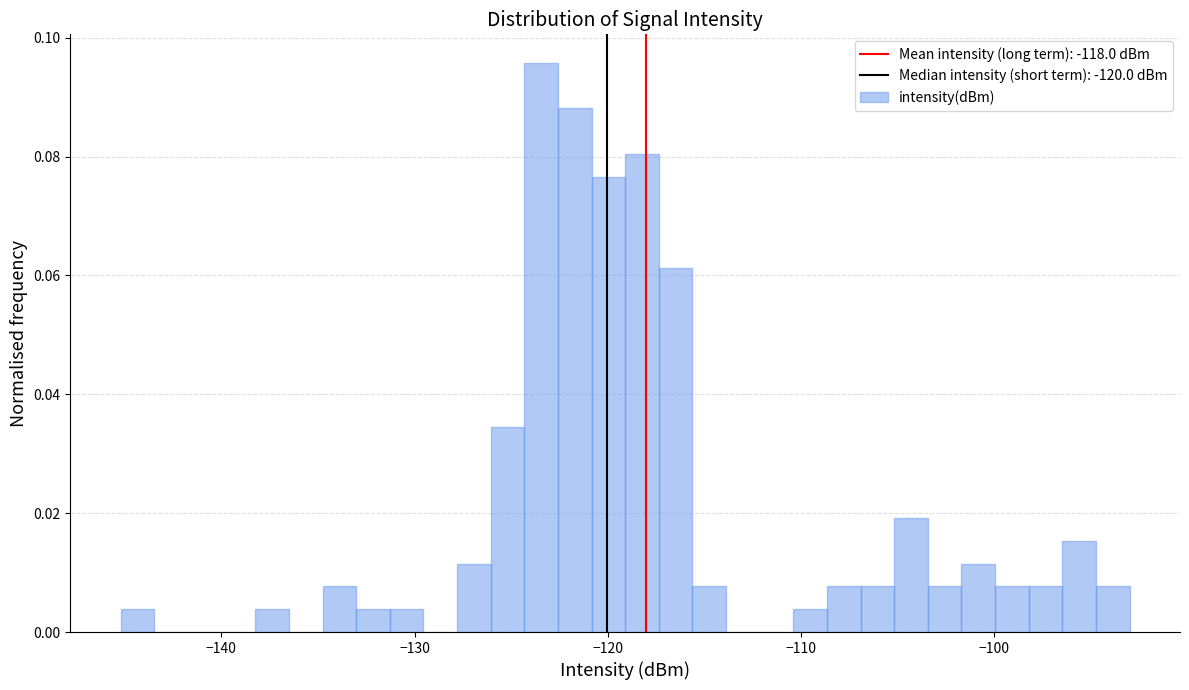

Around what value on the x-axis is the tallest bar? Give the approximate position of its centre, as read against the axis.

-123